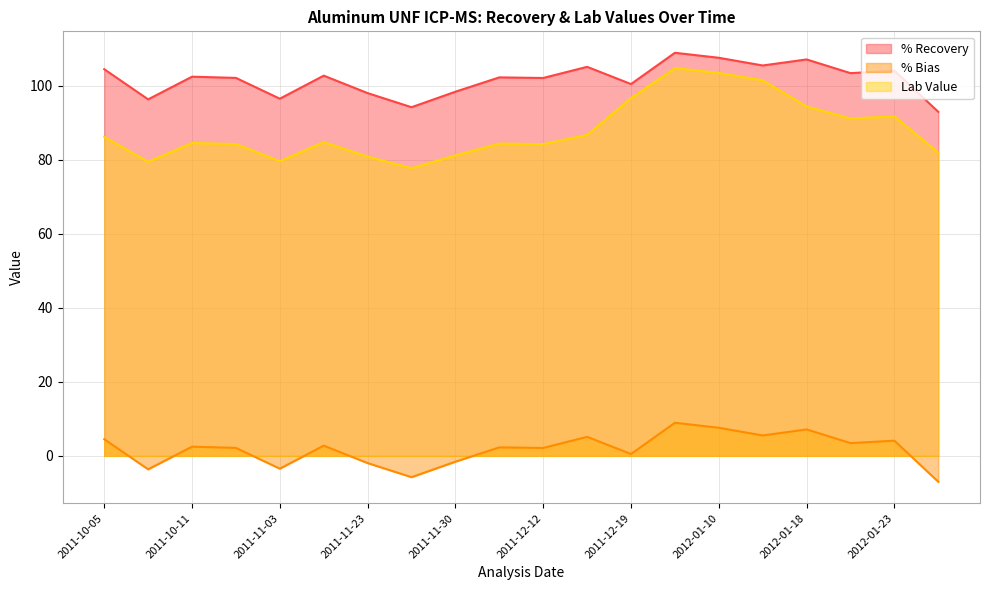

How many lines are shown in the chart?

3